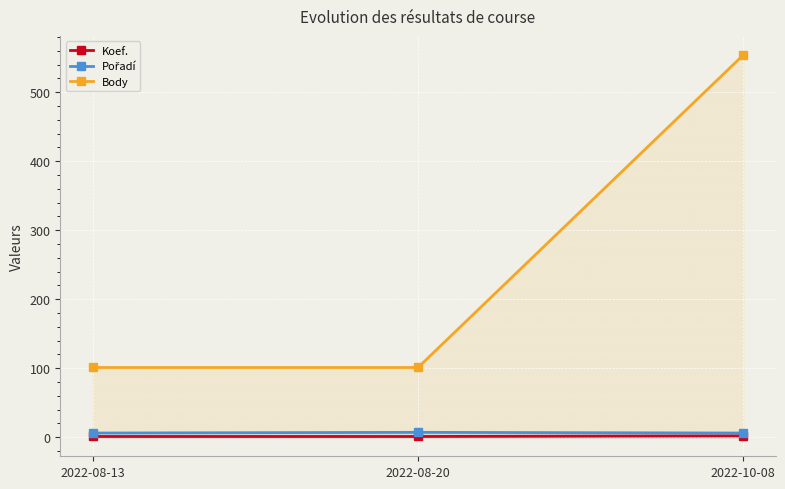

Is it true that Body equals 101 at 2022-08-13?

True